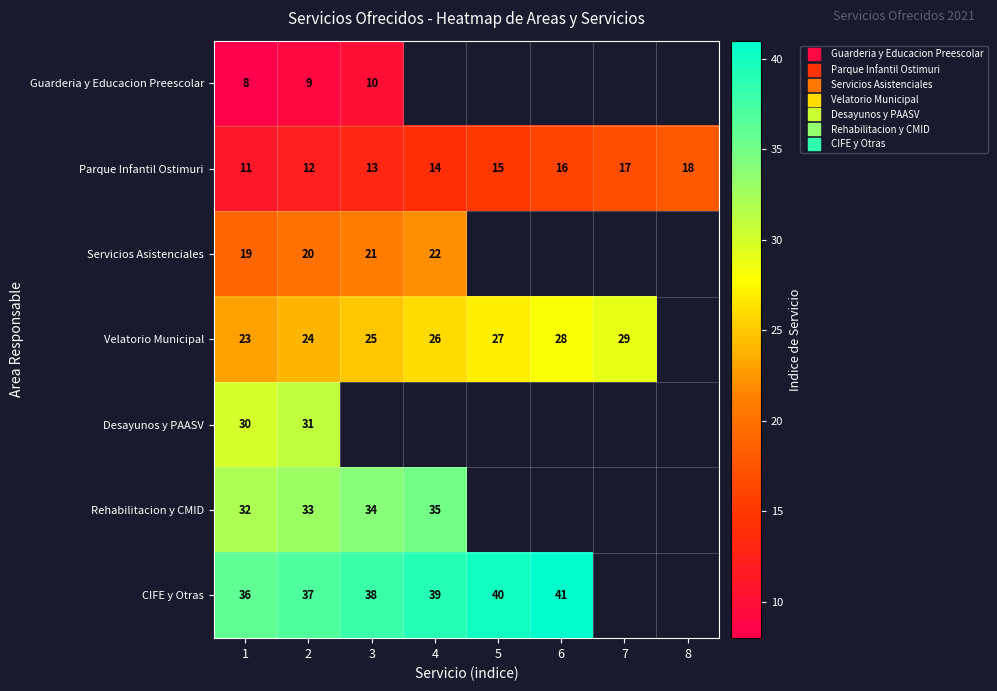

What is the lowest value of the CIFE y Otras series?

36.0